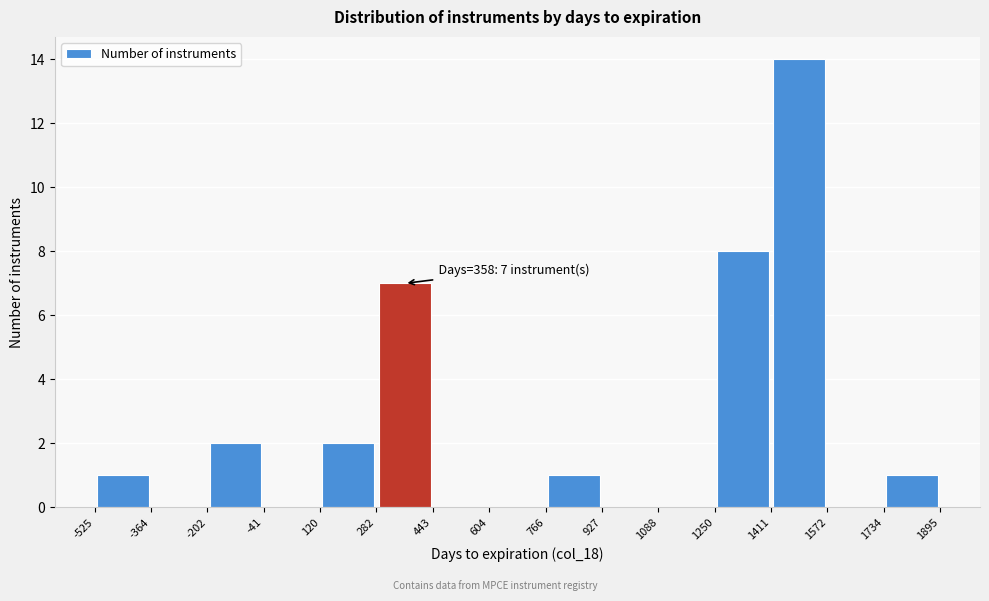

Over which range of the x-axis is the bar tallest?

1411 to 1572